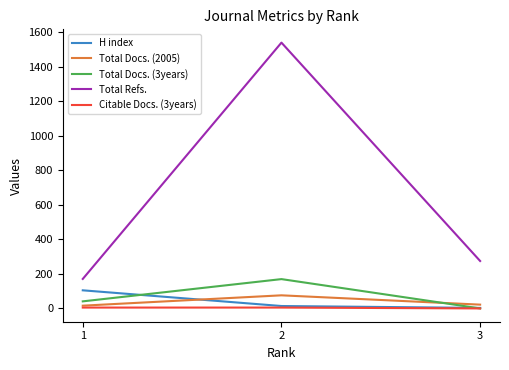

Between 2 and 3, which series saw the biggest shift?

Total Refs.